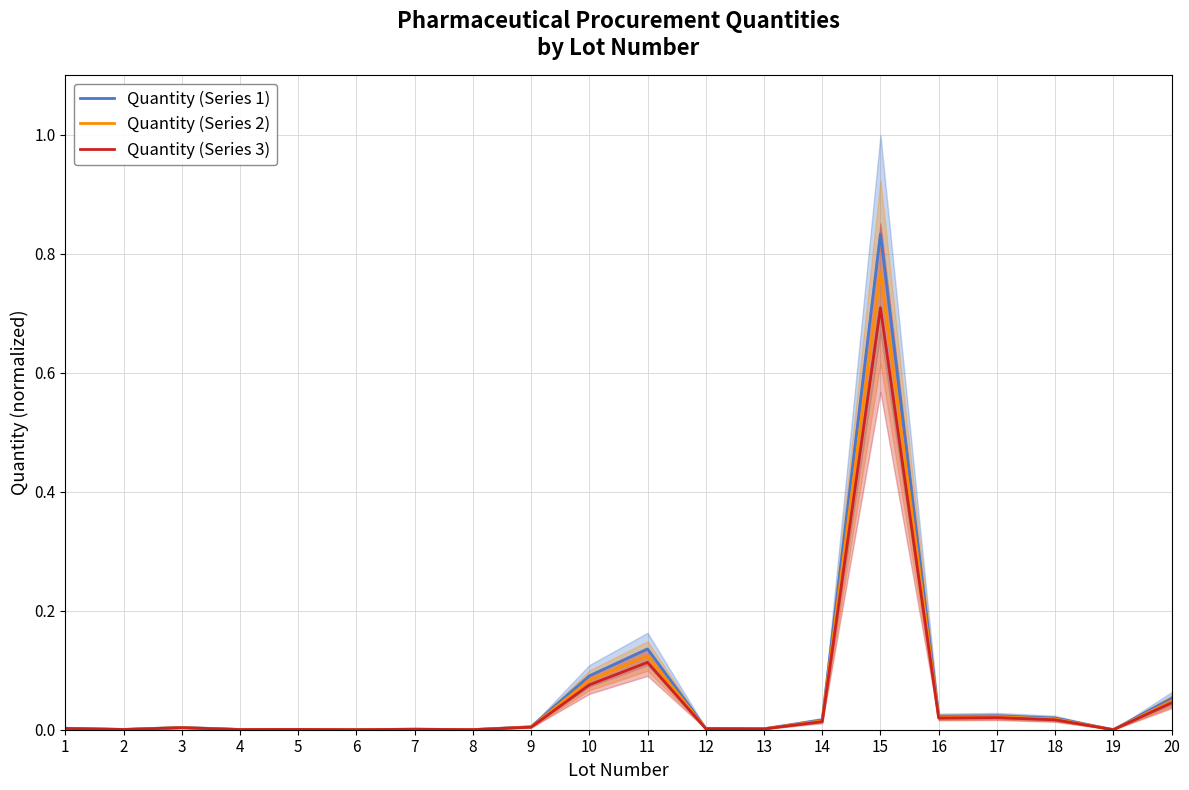

What is the maximum value shown in the chart?

0.8